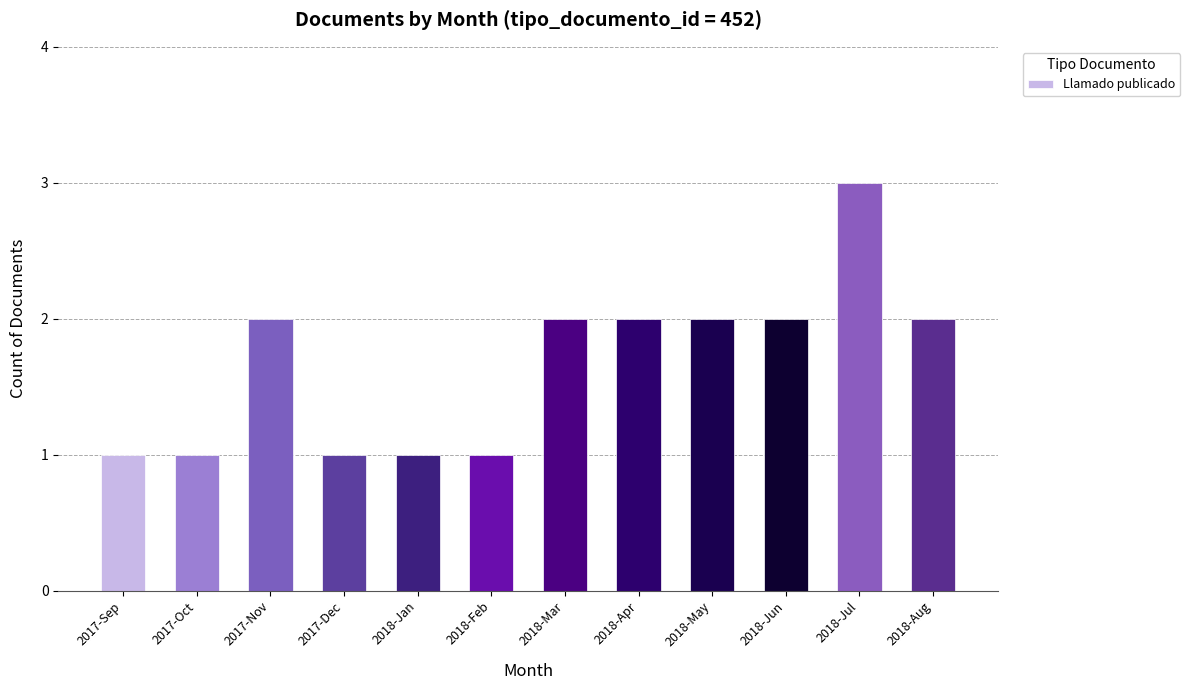

What is the sum of all values?

20